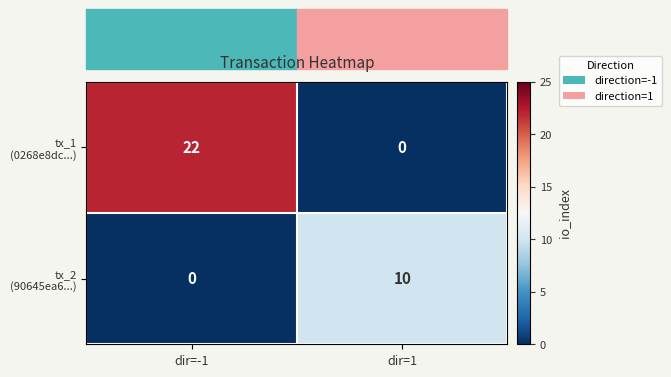

What is the maximum value shown in the chart?

22